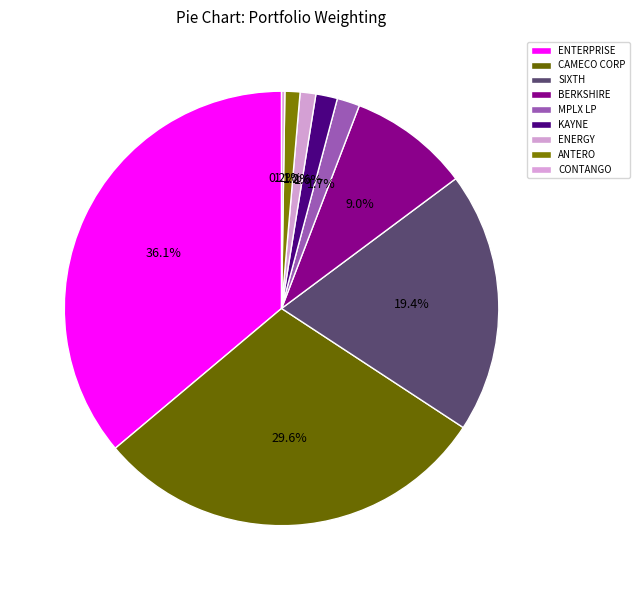

Rank the categories by value from highest to lowest.

ENTERPRISE PRODS PARTNERS L, CAMECO CORP, SIXTH STREET SPECIALTY LENDN, BERKSHIRE HATHAWAY INC DEL, MPLX LP, KAYNE ANDERSN MLP MIDS INVT, ENERGY TRANSFER LP, ANTERO MIDSTREAM CORP, CONTANGO OIL & GAS COMPANY